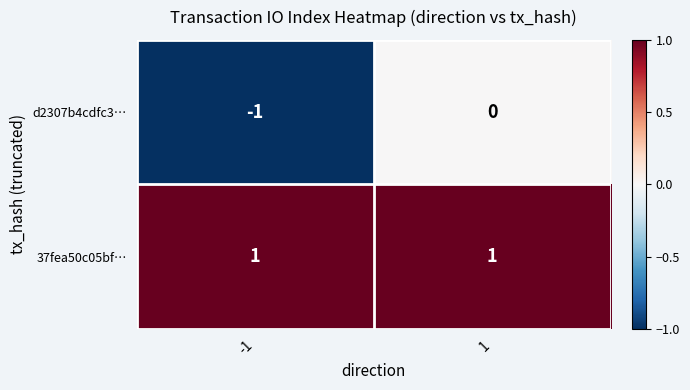

The value of 37fea50c05bf… at 1 is 0. True or false?

False